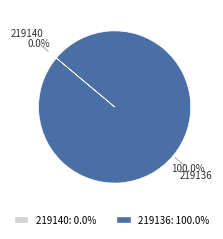

Rank the categories by value from highest to lowest.

219136, 219140